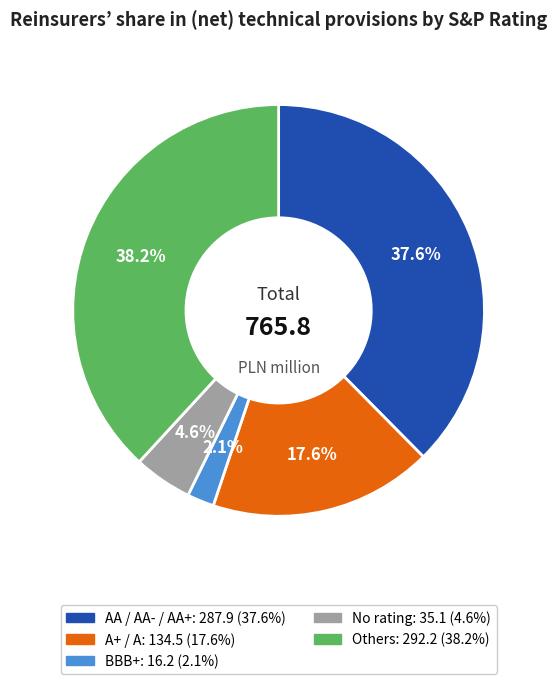

Is there a majority slice in this chart?

No